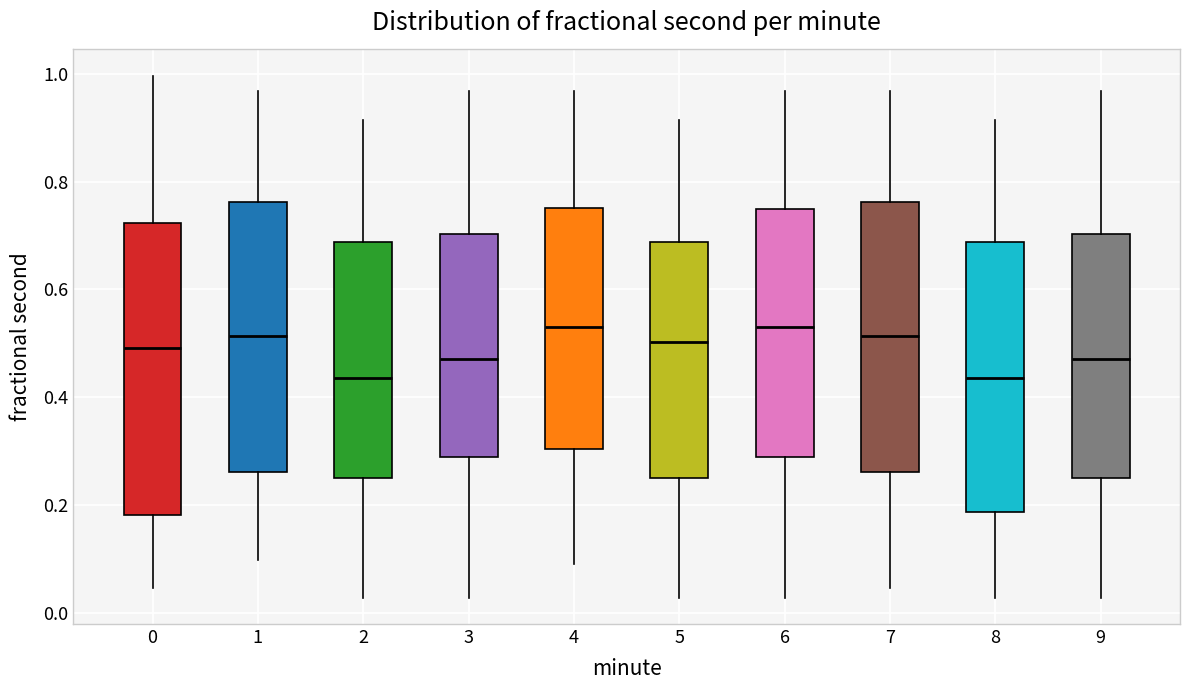

Reading left to right, read every box against the y-axis: the position of its median line, the range the box covers, and the ends of its whiskers. The values are not printed on the chart, so give them approximately, as read against the axis.

0: median 0.50, box 0.18 to 0.72, whiskers 0.04 to 1.00
1: median 0.52, box 0.26 to 0.76, whiskers 0.10 to 0.96
2: median 0.44, box 0.26 to 0.68, whiskers 0.02 to 0.92
3: median 0.48, box 0.28 to 0.70, whiskers 0.02 to 0.96
4: median 0.52, box 0.30 to 0.76, whiskers 0.10 to 0.96
5: median 0.50, box 0.26 to 0.68, whiskers 0.02 to 0.92
6: median 0.52, box 0.28 to 0.74, whiskers 0.02 to 0.96
7: median 0.52, box 0.26 to 0.76, whiskers 0.04 to 0.96
8: median 0.44, box 0.18 to 0.68, whiskers 0.02 to 0.92
9: median 0.48, box 0.26 to 0.70, whiskers 0.02 to 0.96